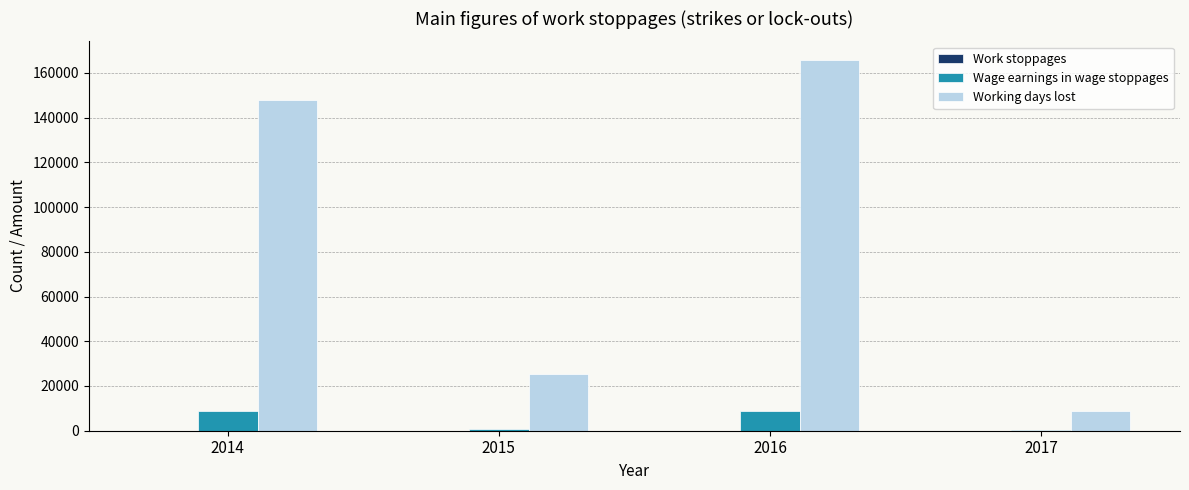

The Wage earnings in wage stoppages series shows 8983 at 2014. True or false?

True